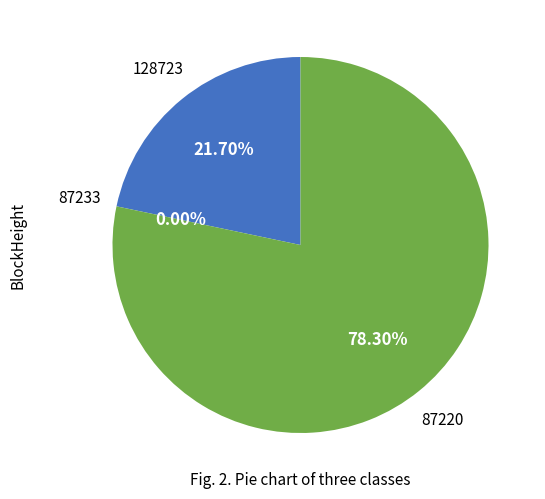

Is there any slice that represents more than half of the pie?

Yes